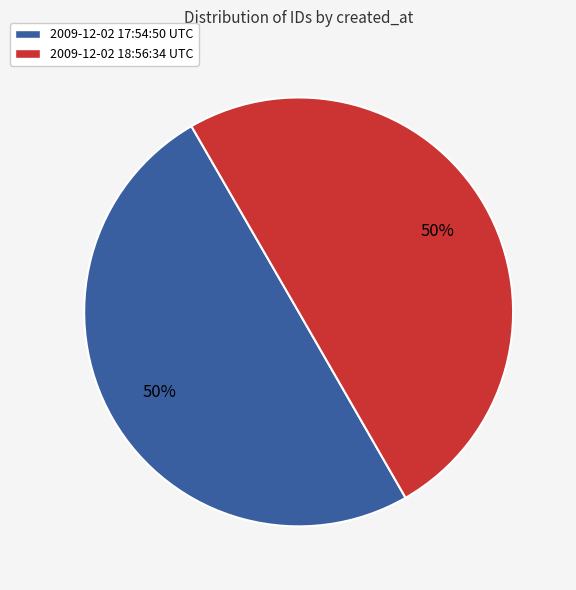

The 2009-12-02 17:54:50 UTC slice represents 50% of the pie. True or false?

True